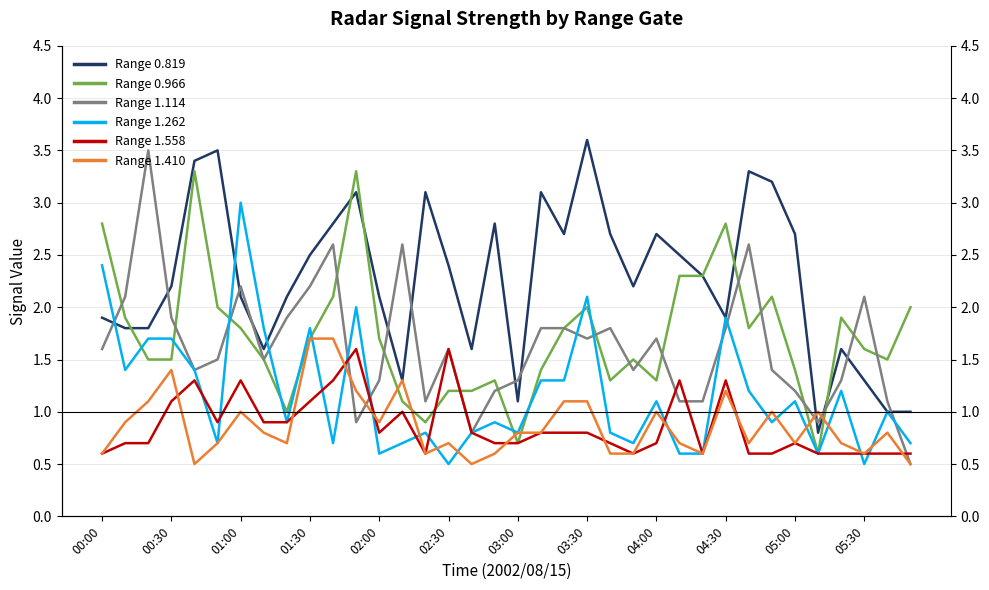

What is the sum of all Range 0.966 values?

62.1